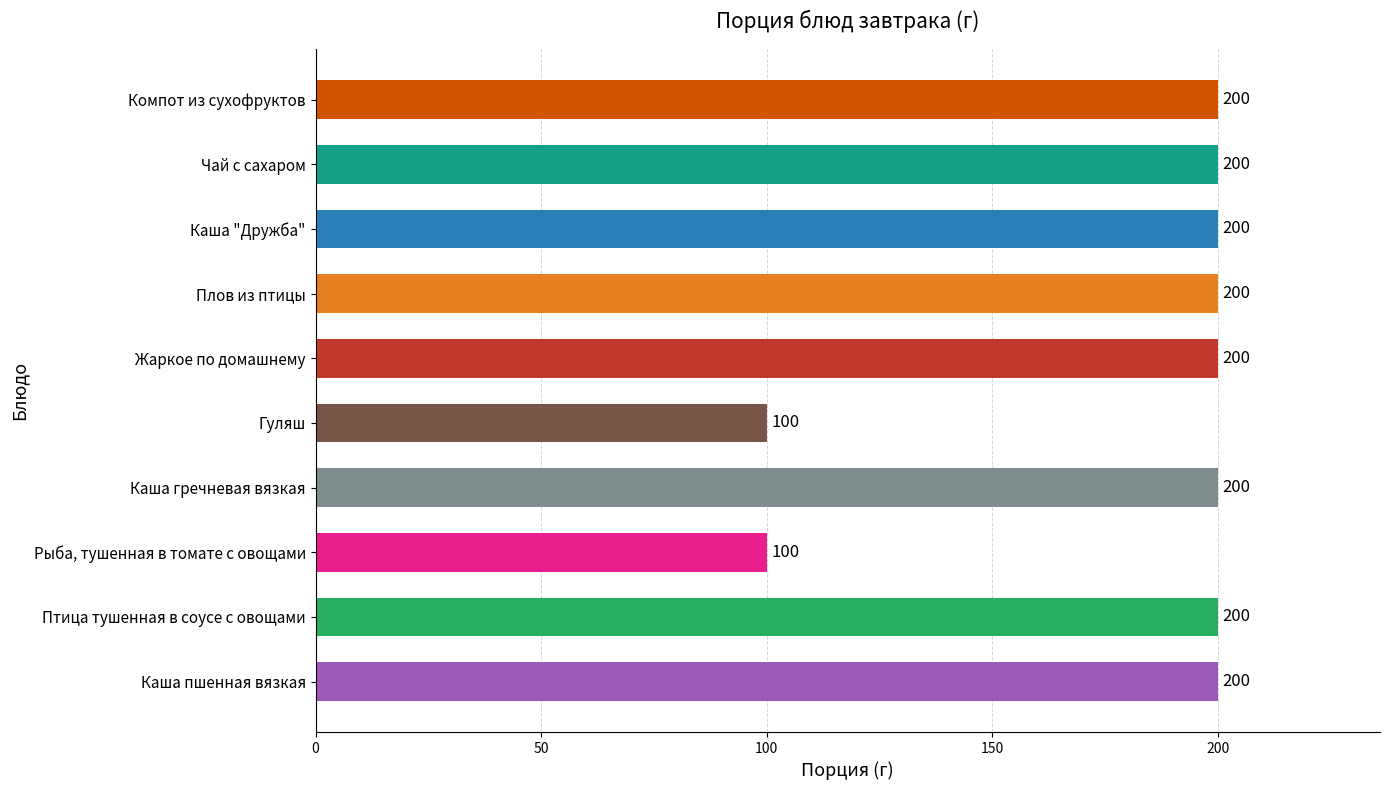

Read the value at Птица тушенная в соусе с овощами.

200